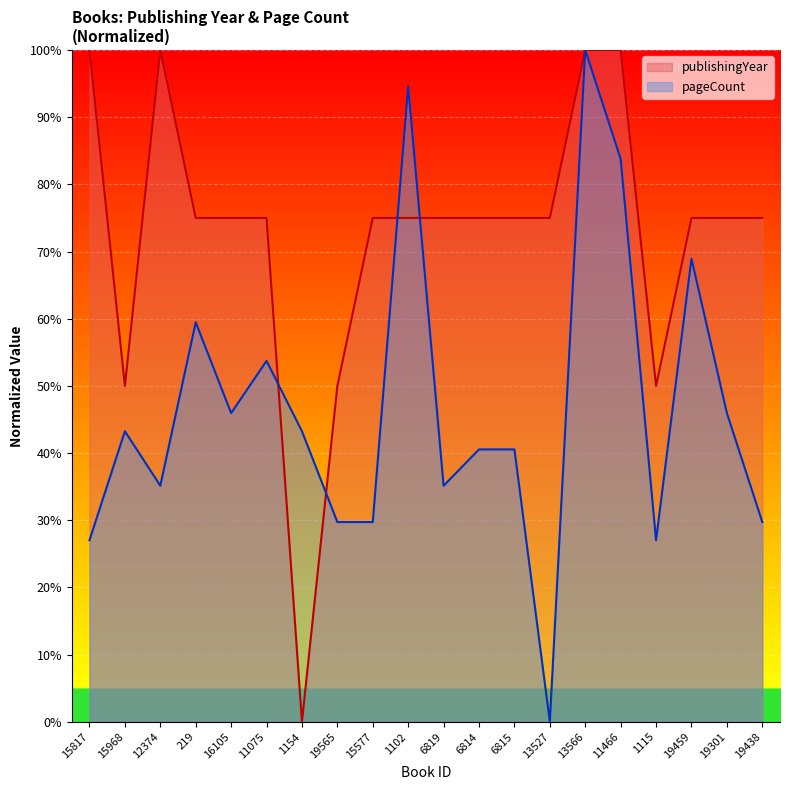

At which category does pageCount reach its first local peak?

15968